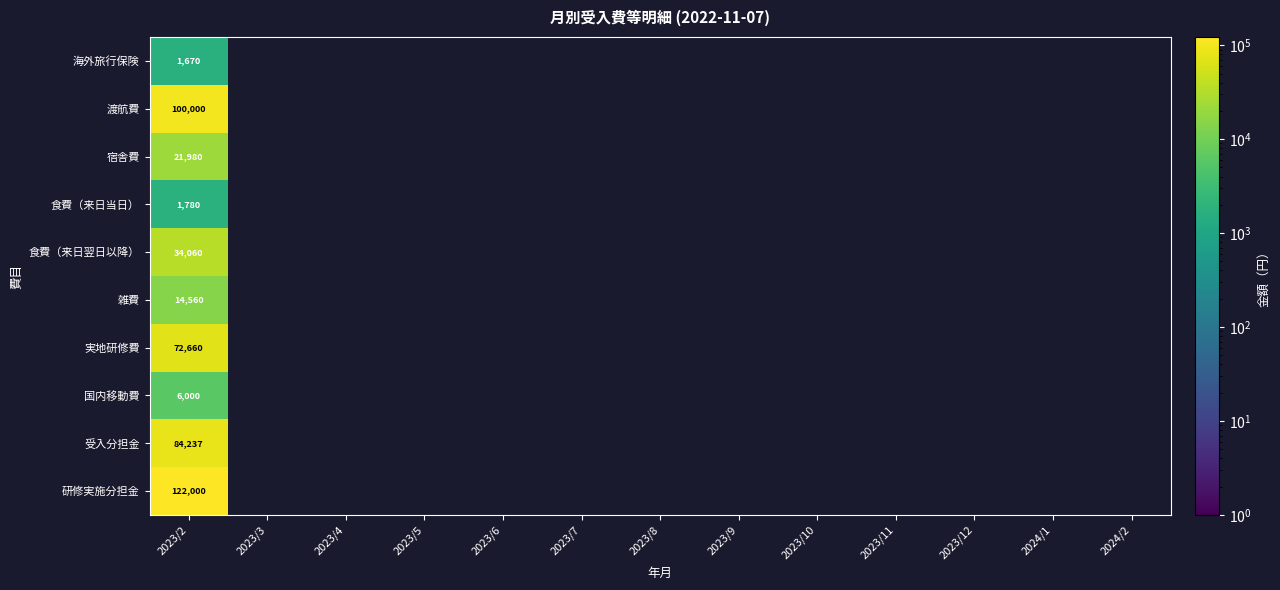

The 海外旅行保険 series shows 2933 at 2023/2. True or false?

False